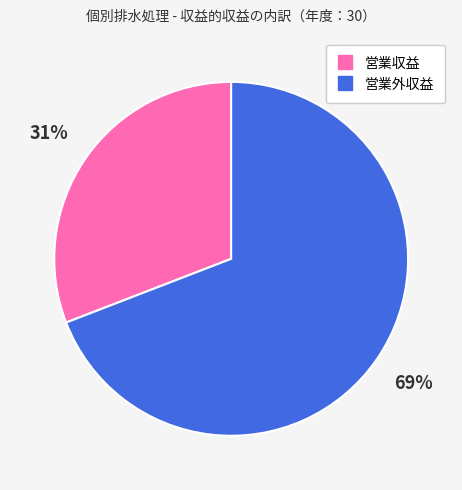

Rank the categories by value from highest to lowest.

営業外収益, 営業収益